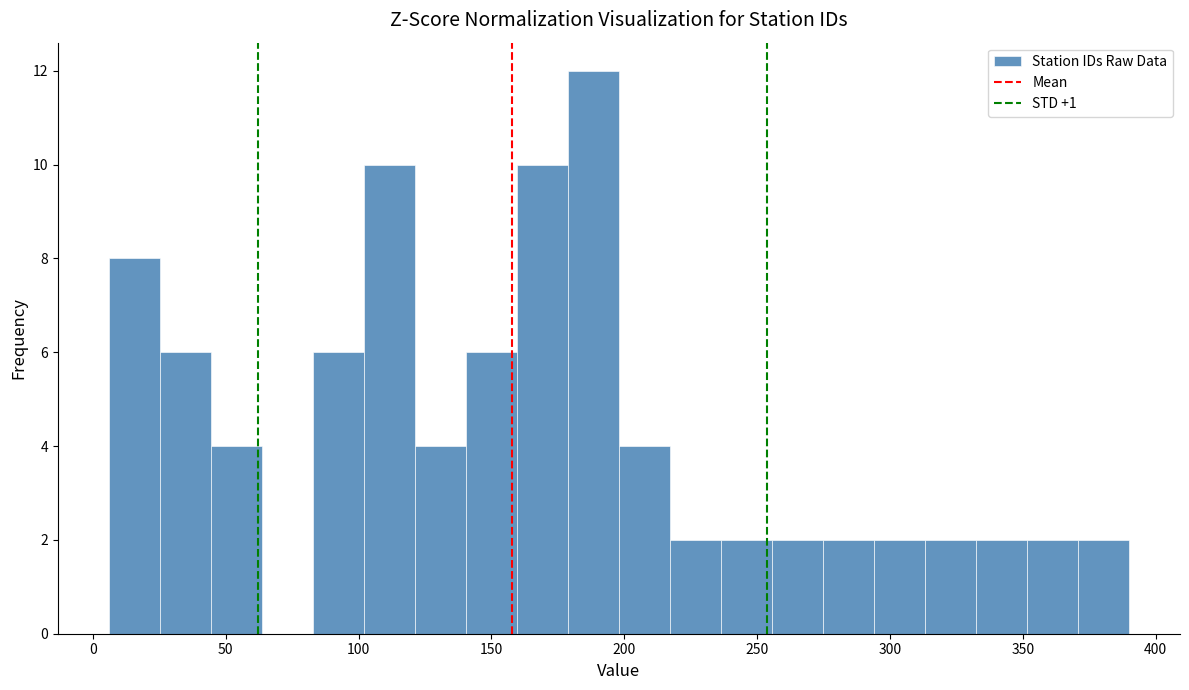

Around what value on the x-axis is the tallest bar? Give the approximate position of its centre, as read against the axis.

190